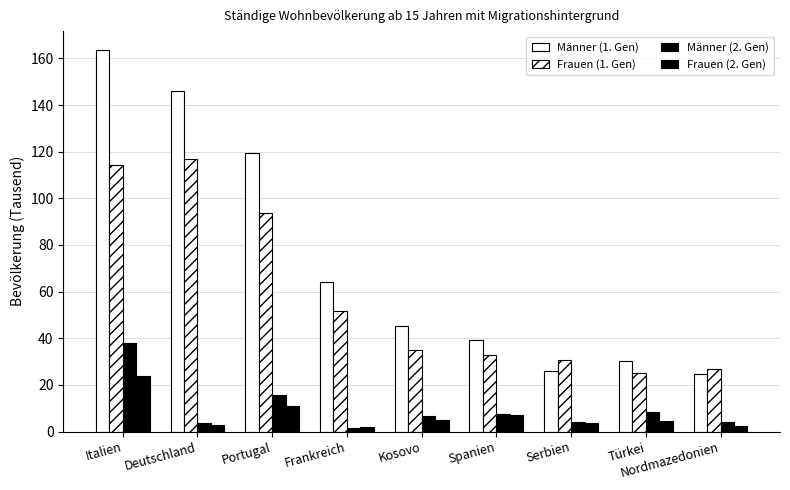

How many groups of bars are there?

9